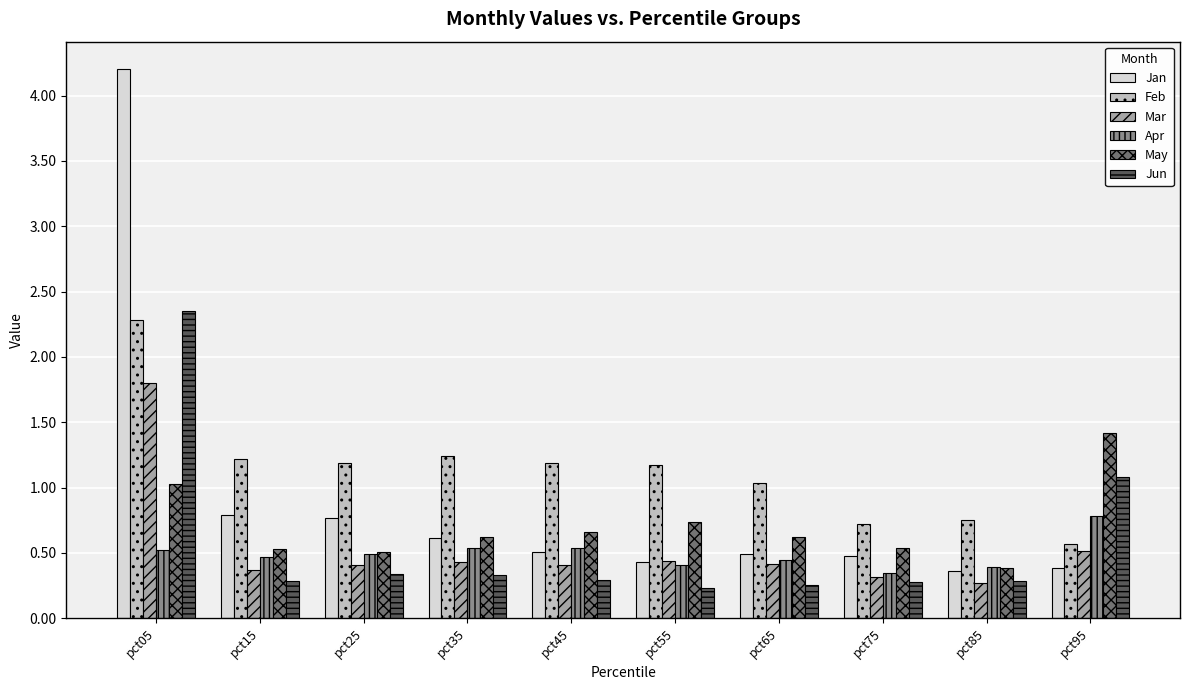

What is the difference between the second highest and minimum values in the May series?

0.6